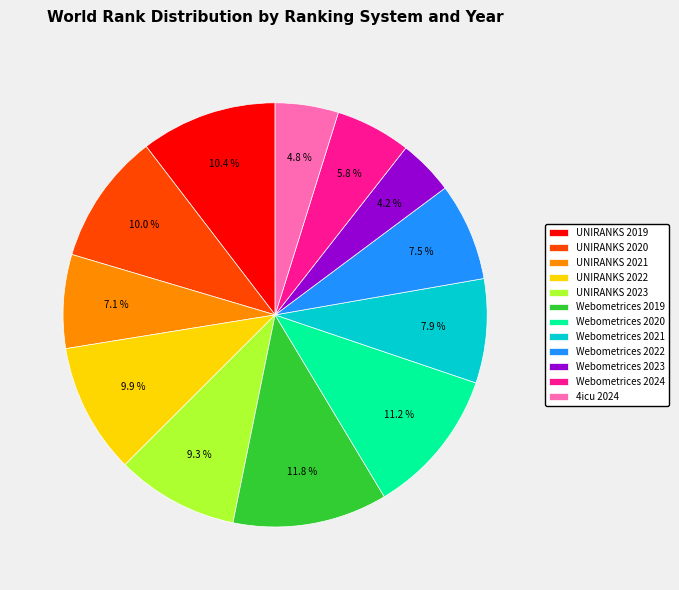

Which category has the smallest portion of the pie?

Webometrices 2023